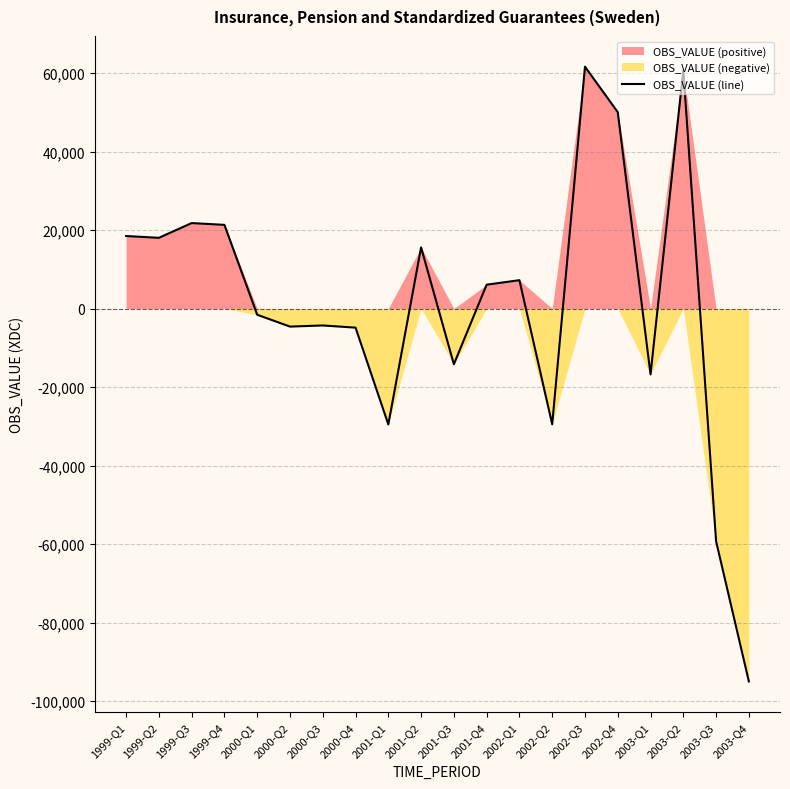

True or false: the data shows 34557 at 2003-Q2.

False